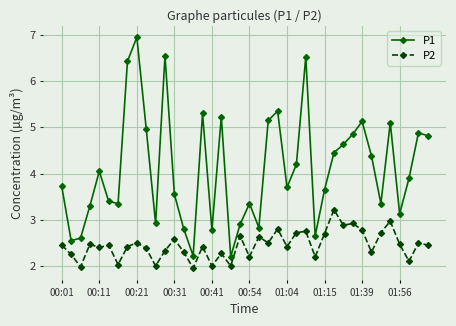

What is the average value of the P1 series?

4.1